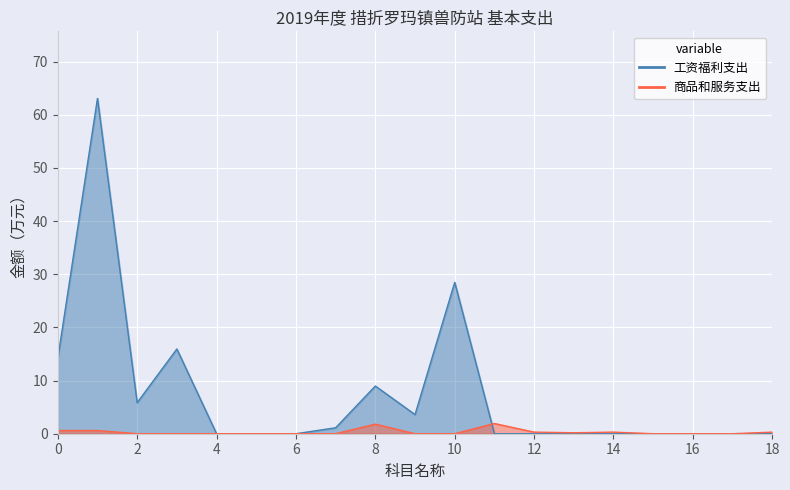

The chart shows a value of 0.3 at 18. True or false?

True